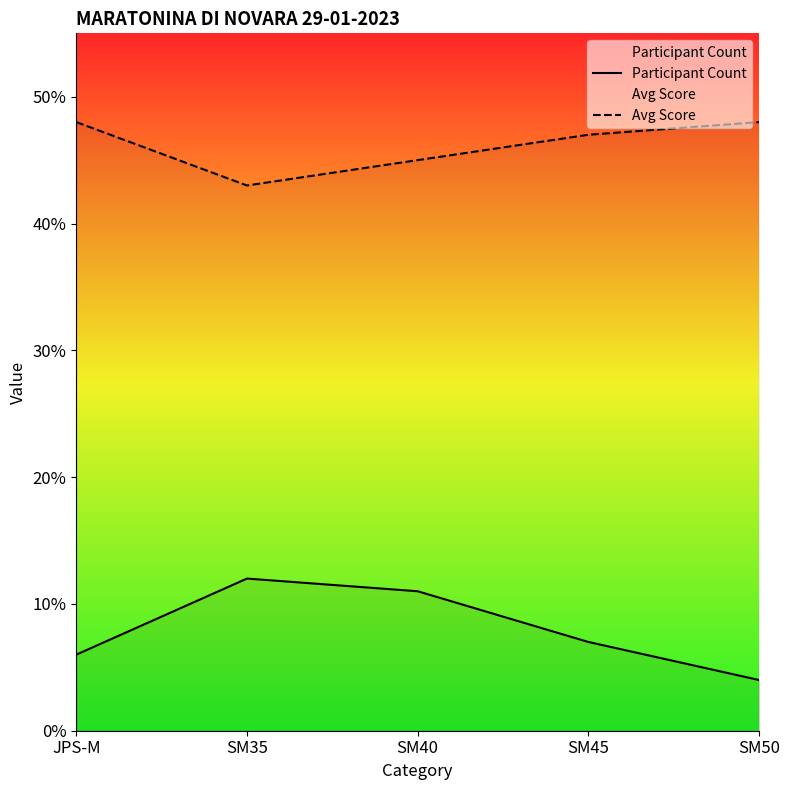

Is it true that Participant Count equals 7 at SM45?

True